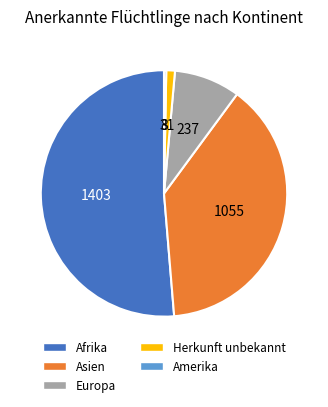

Count the number of slices in the pie.

5